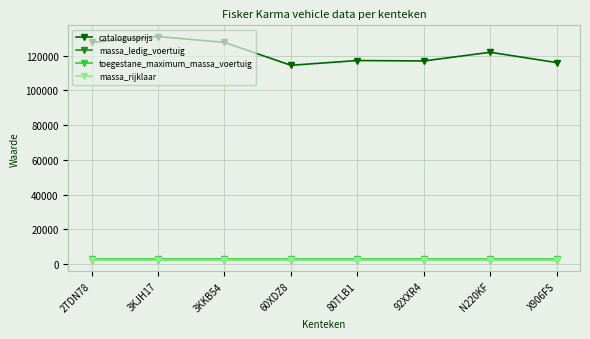

What is the maximum value for massa_ledig_voertuig?

2405